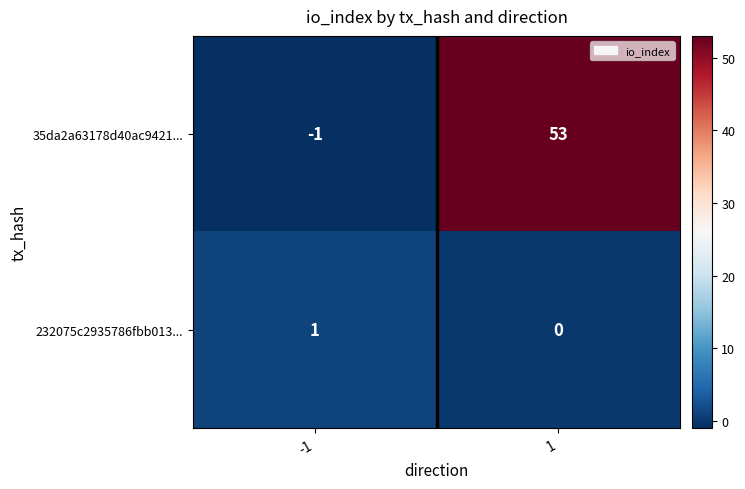

Rank the categories by 35da2a63178d40ac9421... value from highest to lowest.

1, -1